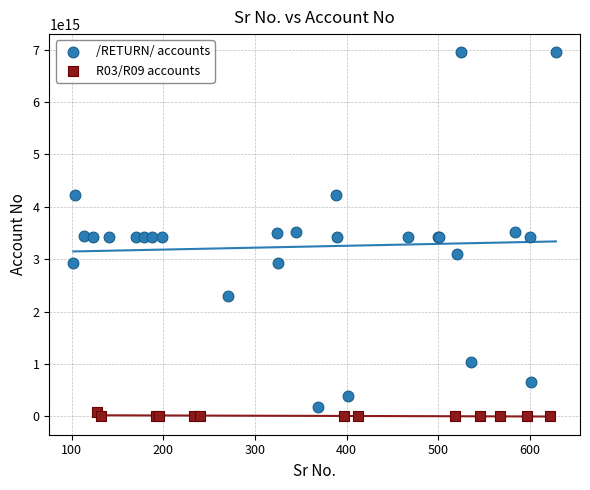

Which series has the largest Y range (max minus min)?

/RETURN/ accounts